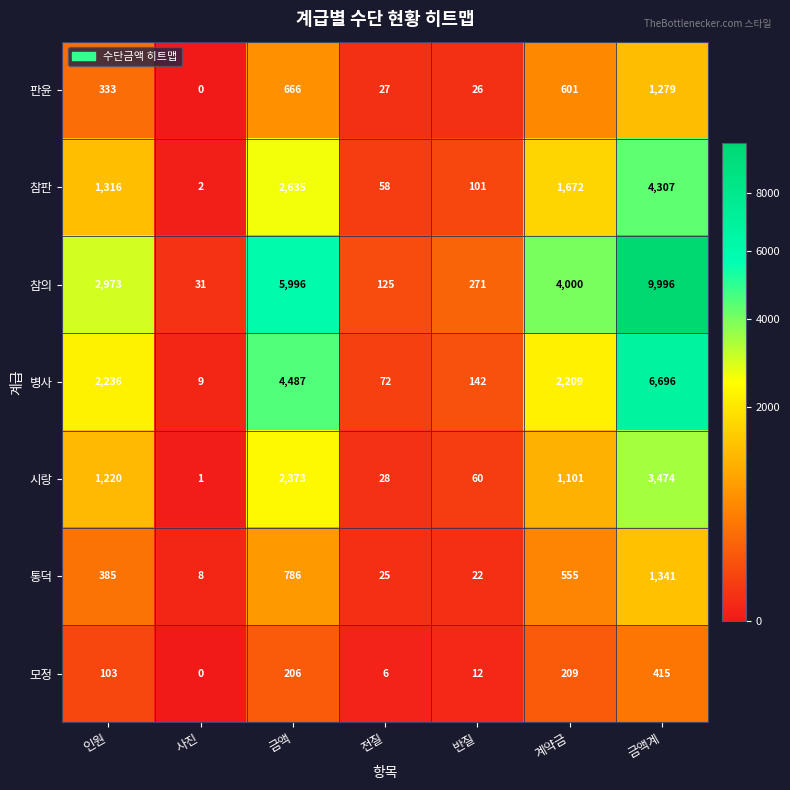

What is the total value across all series at 사진?

51